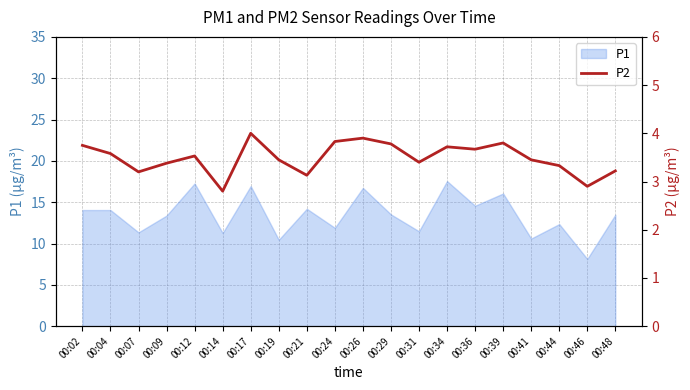

Where is the data nearest to the value 3?

00:46